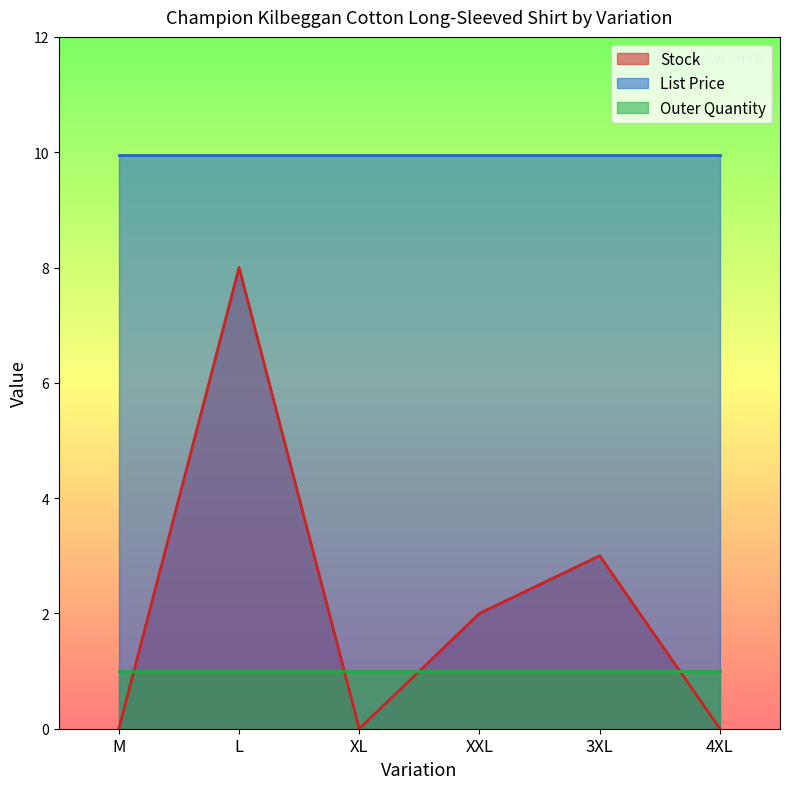

Which series has the largest total across all categories?

List Price